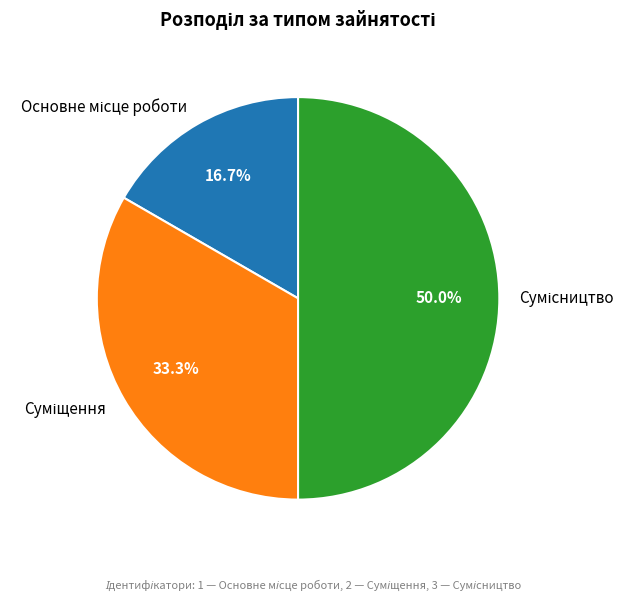

How many slices are in this pie chart?

3